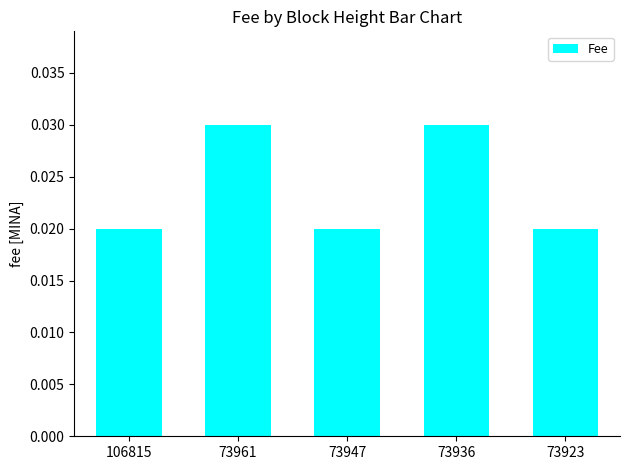

Between 73961 and 73923, which is larger?

73961